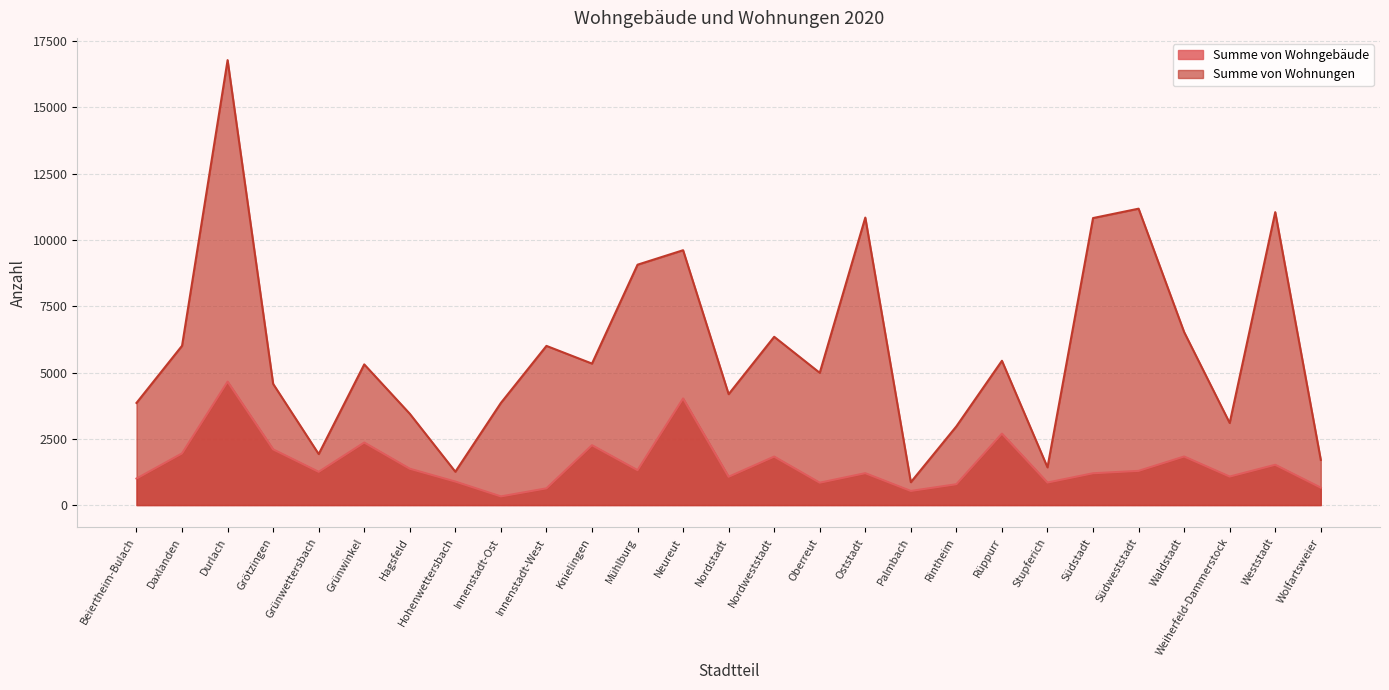

What is the difference between the maximum and second lowest values in the Summe von Wohngebäude series?

4122